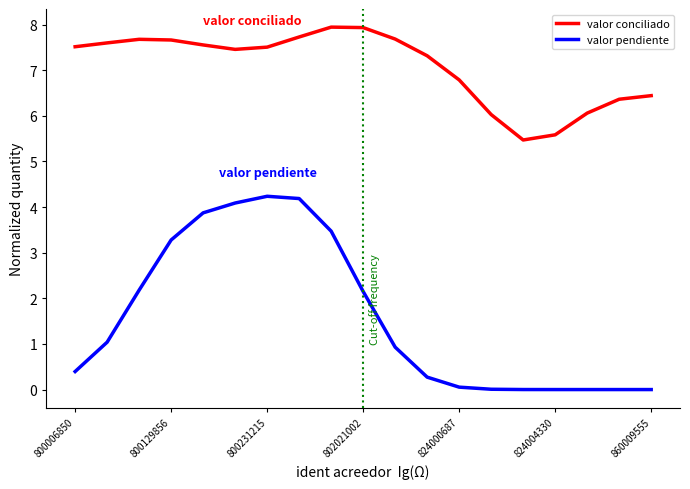

What are all the series names shown in the legend?

valor conciliado, valor pendiente